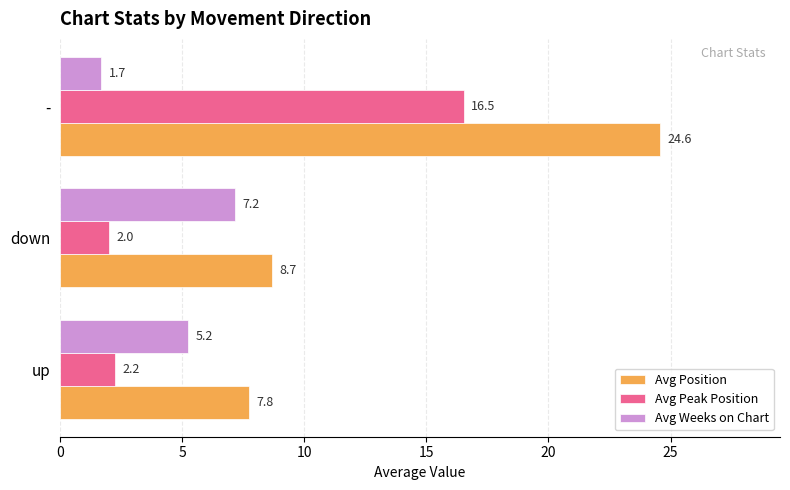

Count the number of categories in the chart.

3